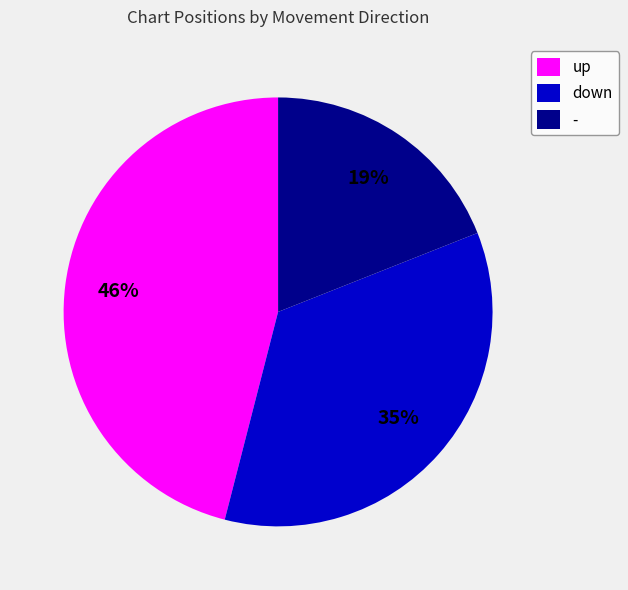

Do up and down together represent more than half of the pie?

Yes